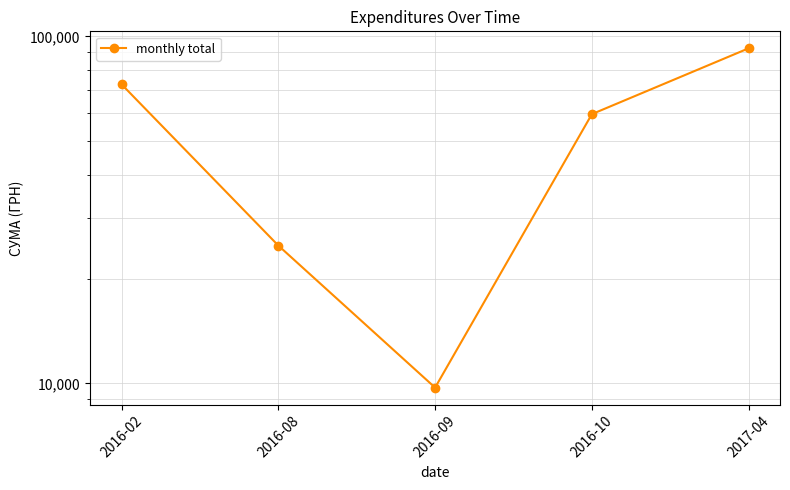

List the labels in order of value, smallest first.

2016-09, 2016-08, 2016-10, 2016-02, 2017-04